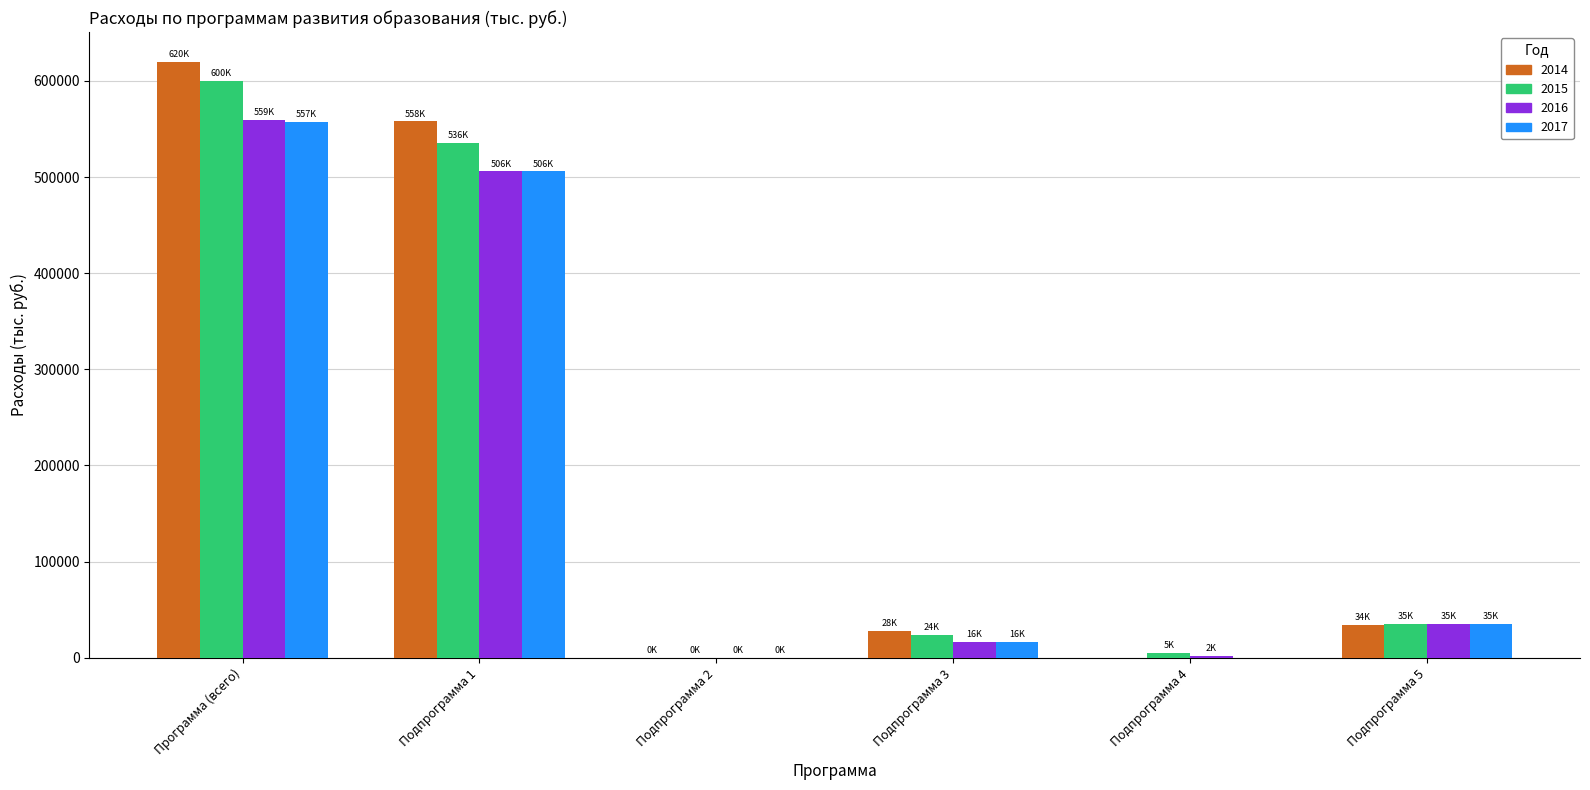

The value of 2014 at Подпрограмма 4 is 0.0. True or false?

True